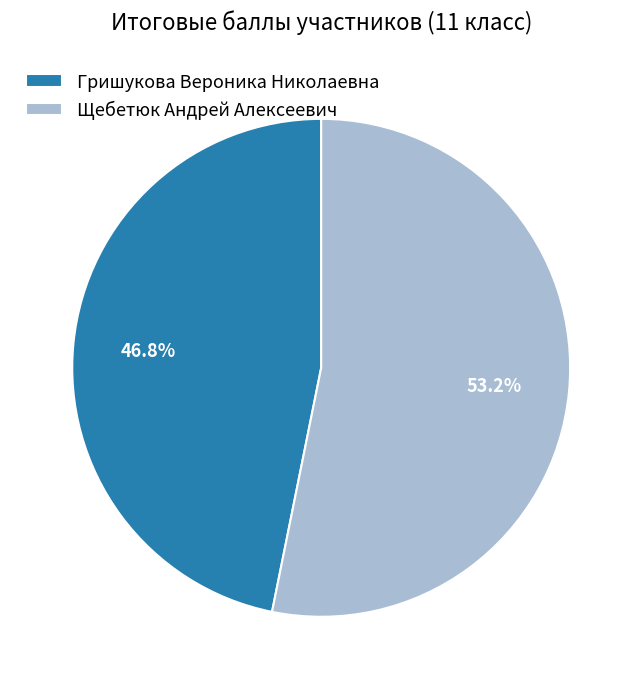

How many slices are in this pie chart?

2